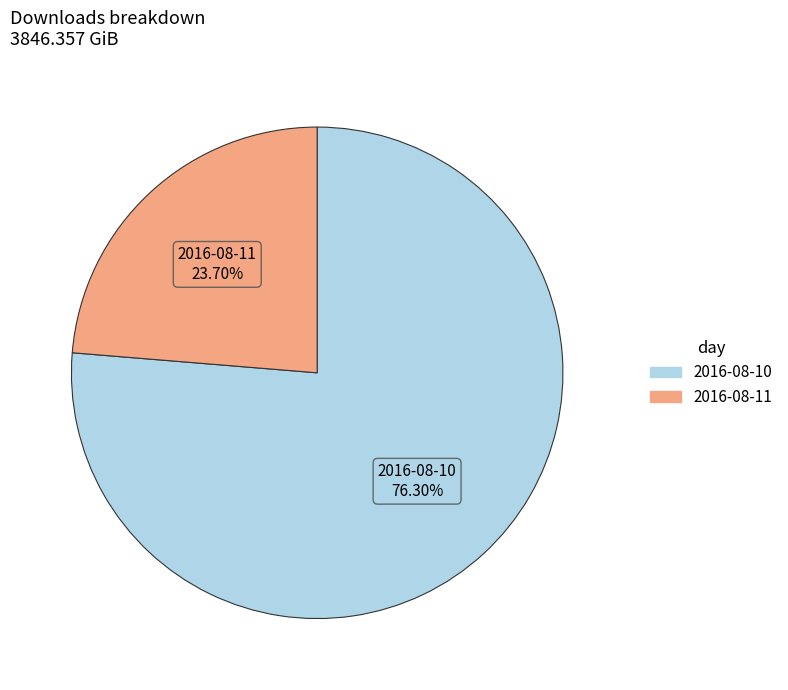

To the nearest percent, what portion does 2016-08-10 represent?

76%